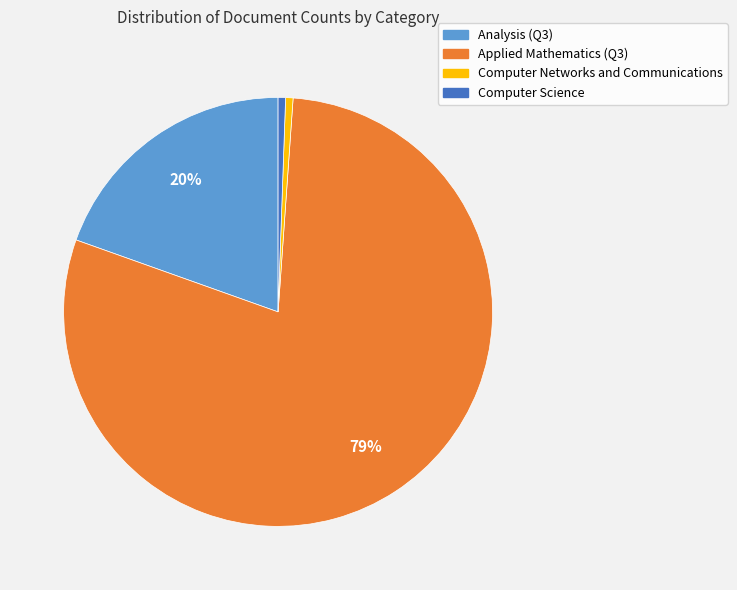

What is the largest slice in the pie chart?

Applied Mathematics (Q3)